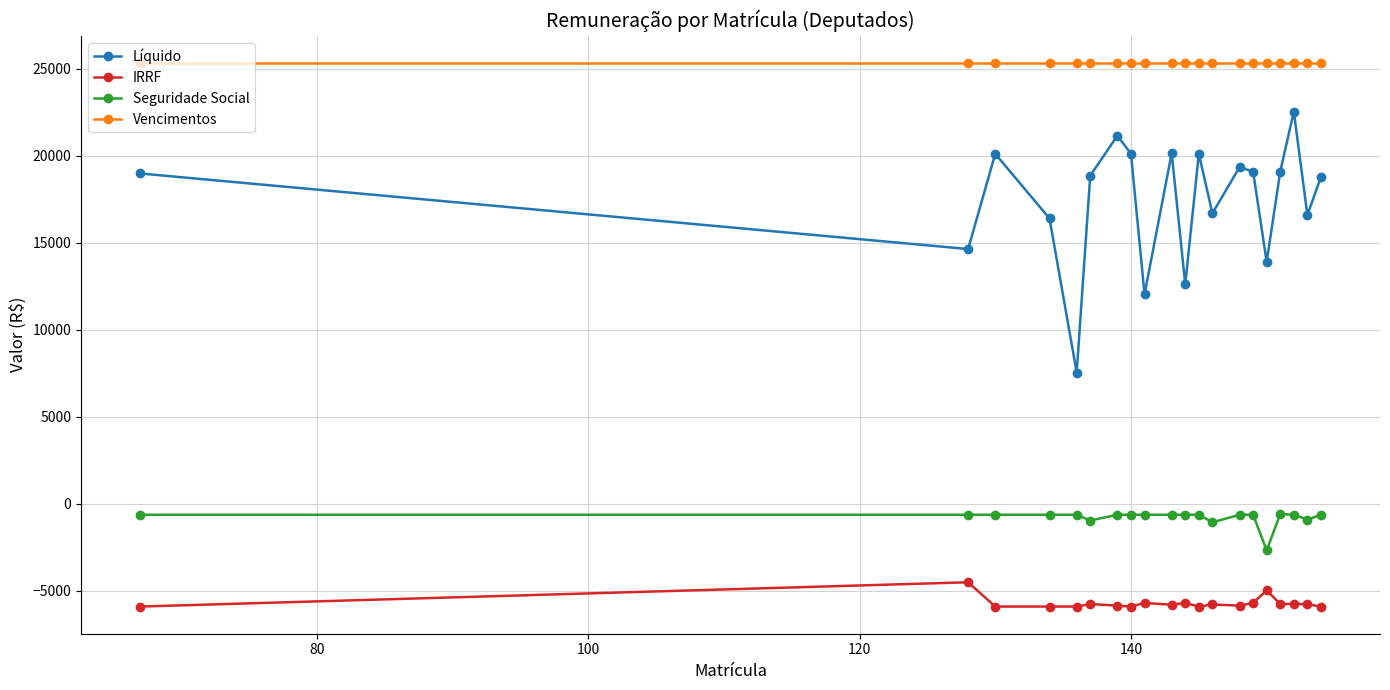

What is the minimum value shown in the chart?

-5917.6